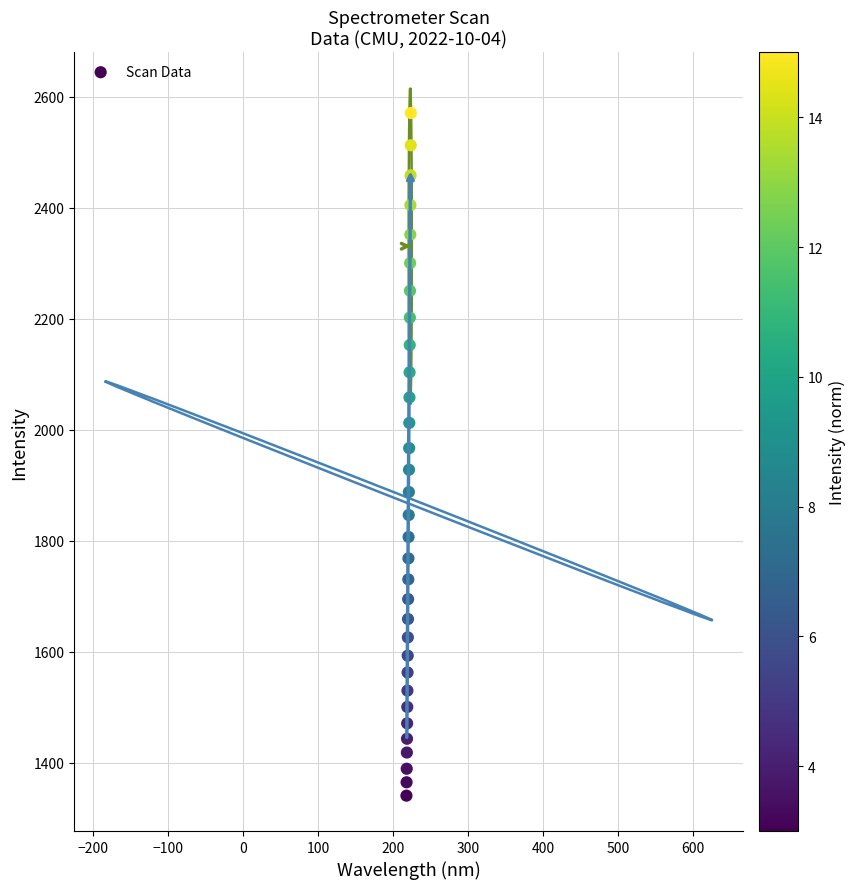

What is the range of X values (max minus min)?

5.9